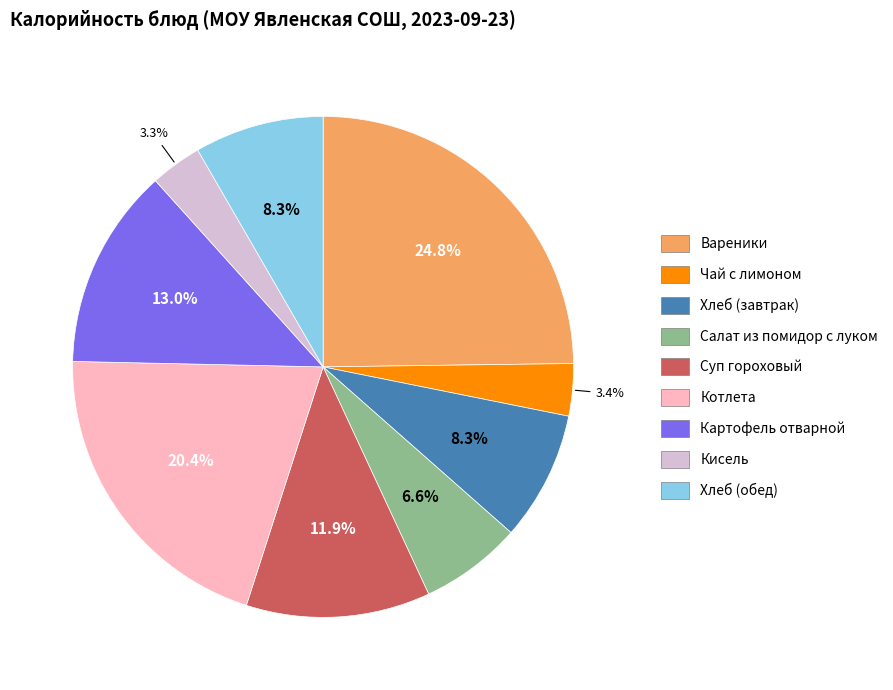

What is the largest slice in the pie chart?

Вареники